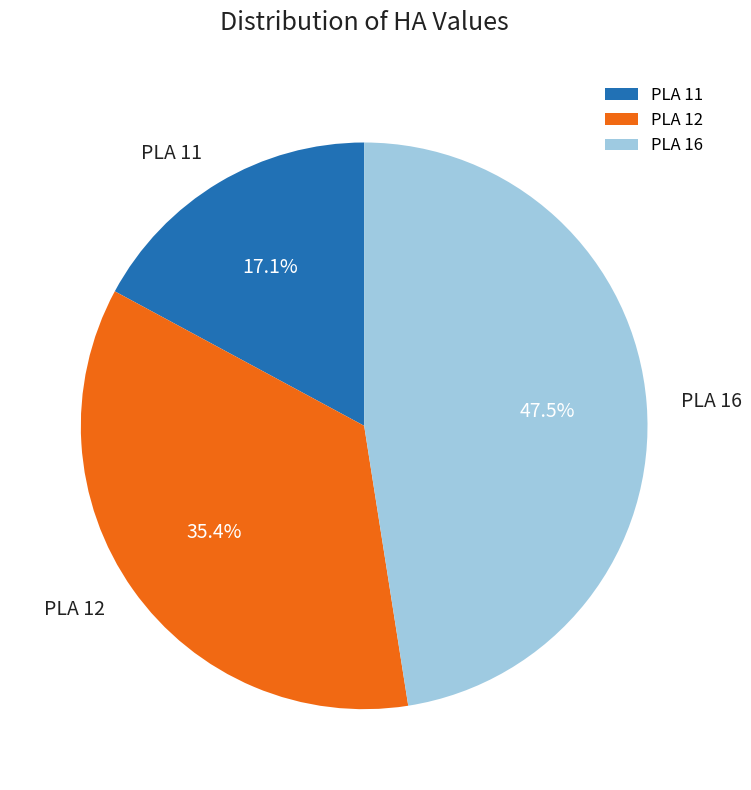

To the nearest percent, what percentage of the pie is PLA 12?

35%